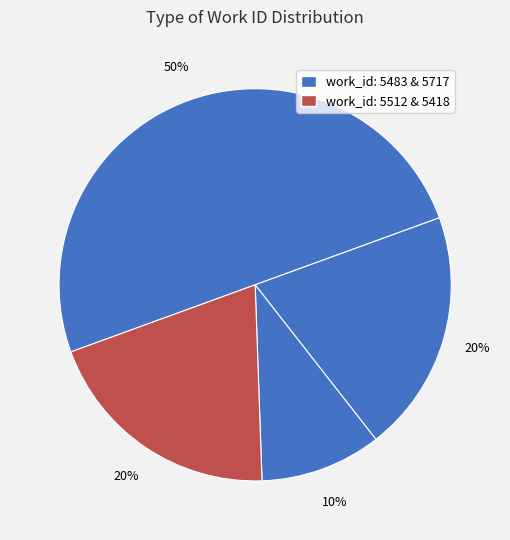

Does any single category account for the majority?

No